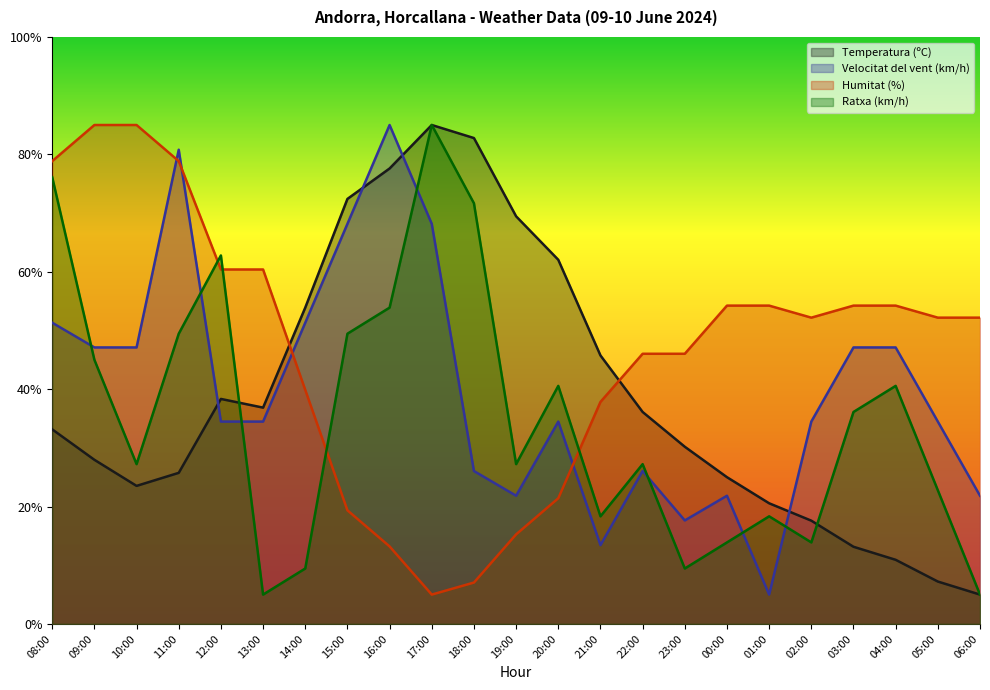

Is the value of Temperatura (ºC) at 22:00 greater than the value of Ratxa (km/h) at 17:00?

No